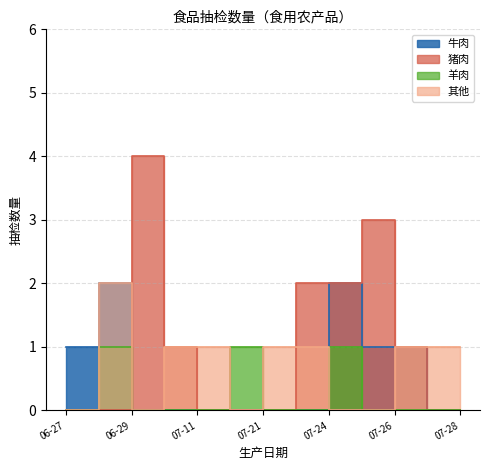

How many lines are shown in the chart?

4